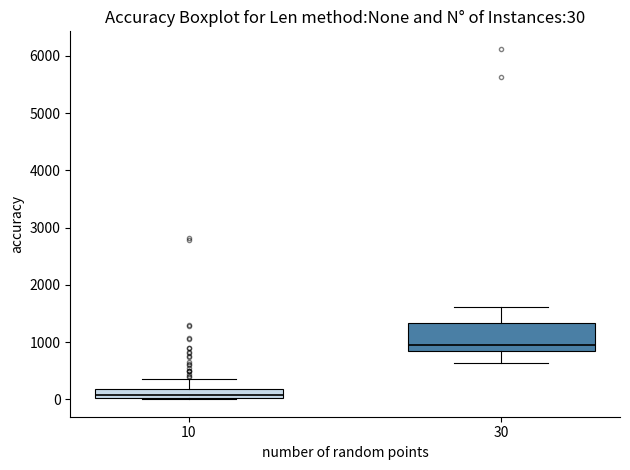

Which box has the highest median line?

30